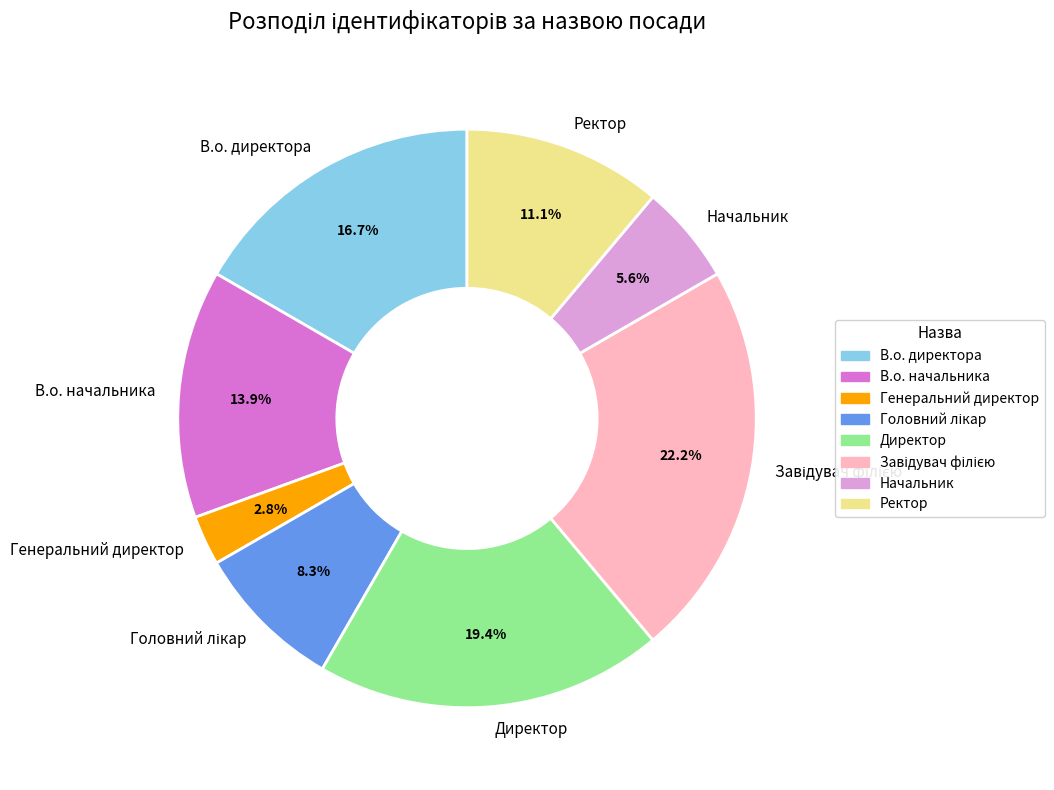

Which slice is the smallest?

Генеральний директор